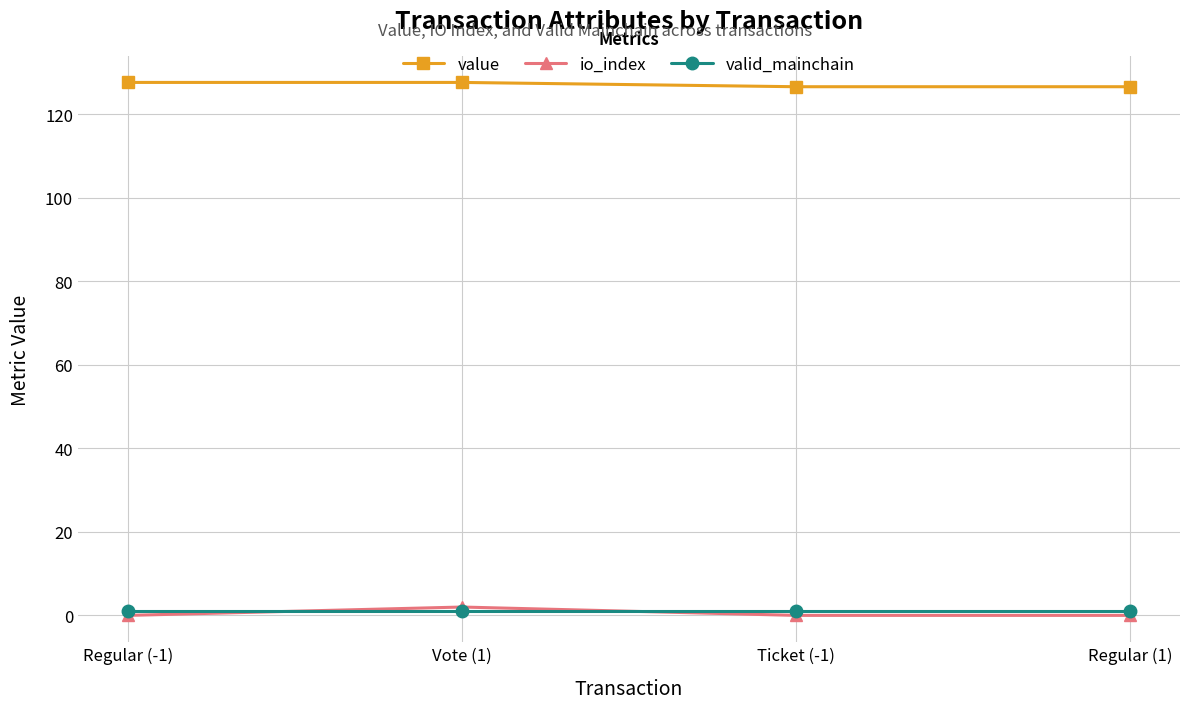

The value series shows 183.1 at Ticket (-1). True or false?

False